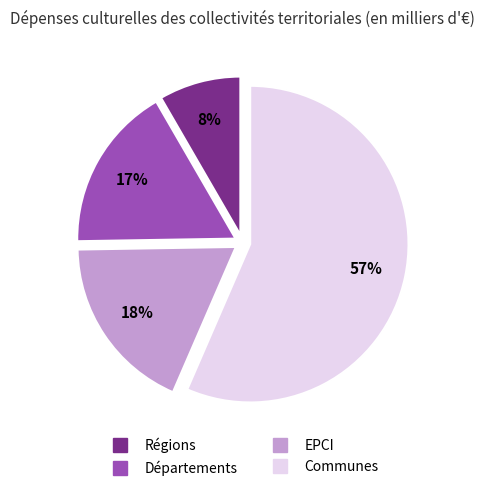

Is it true that Régions is 8% of the pie?

True